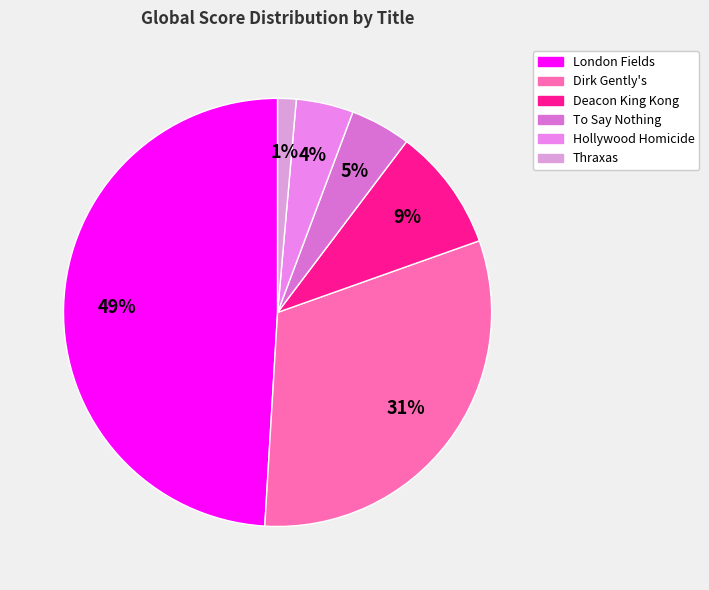

How many slices are in this pie chart?

6